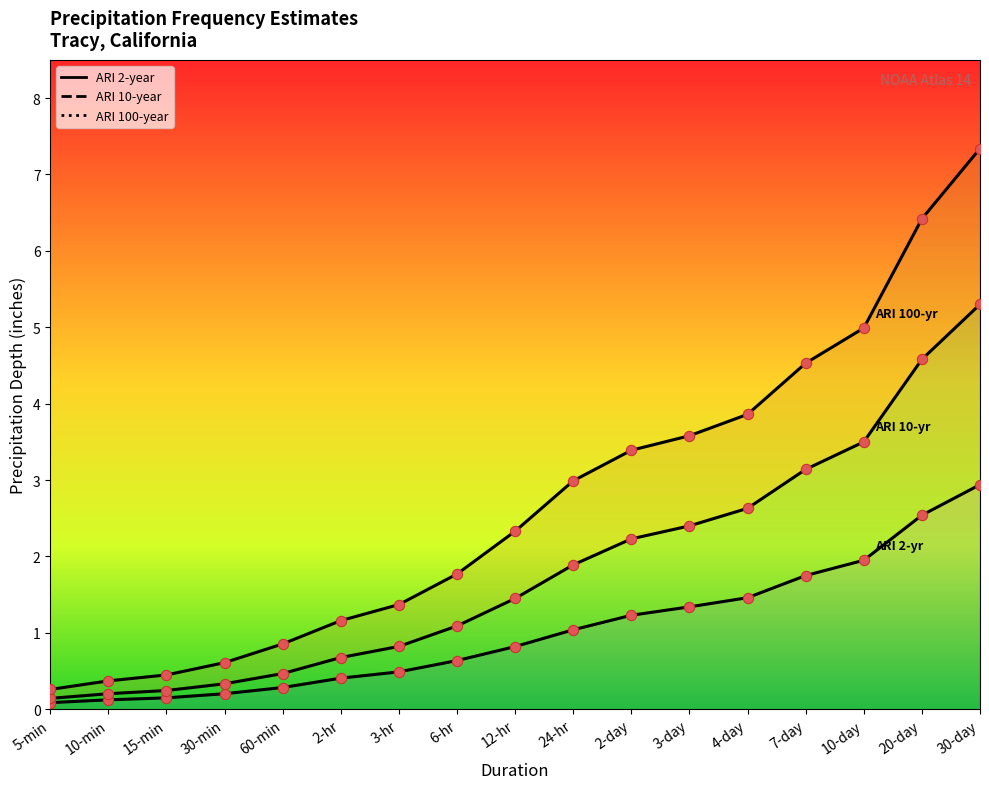

Which series has the largest total across all categories?

ARI 100-year